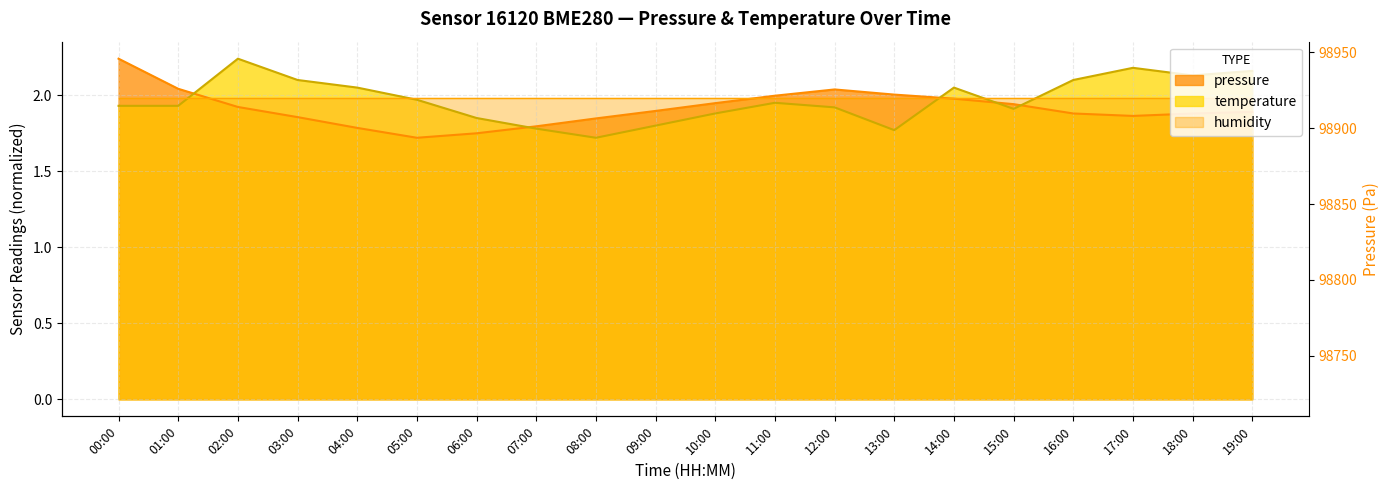

What is the difference between the maximum and minimum values in the temperature series?

0.5